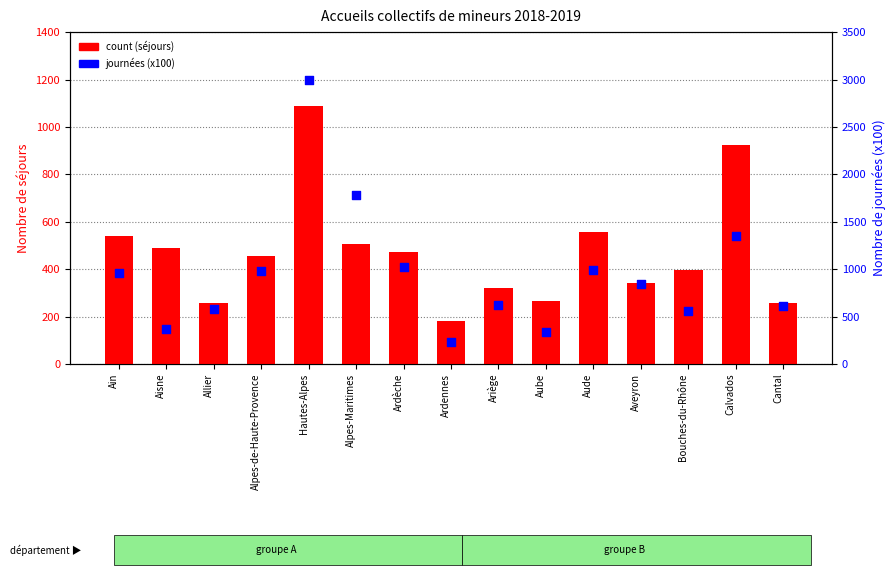

Which series has the largest total across all categories?

journées (x100)